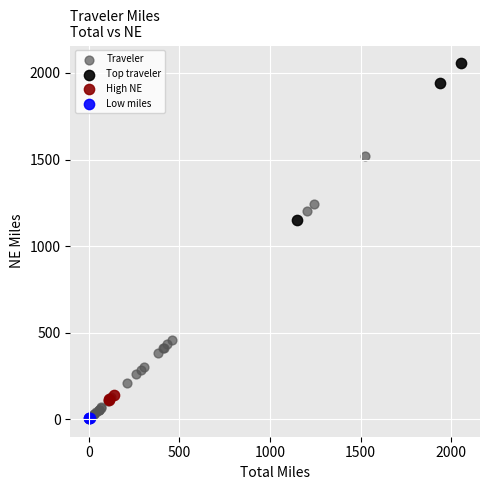

Which series has the largest Y range (max minus min)?

Traveler